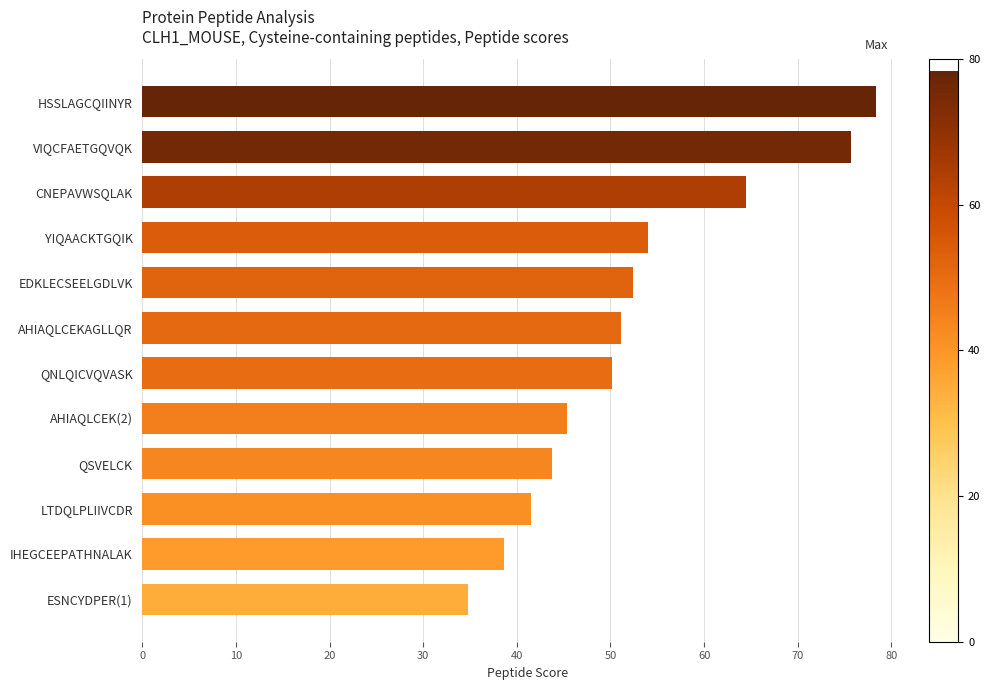

Does the chart contain any negative values?

No